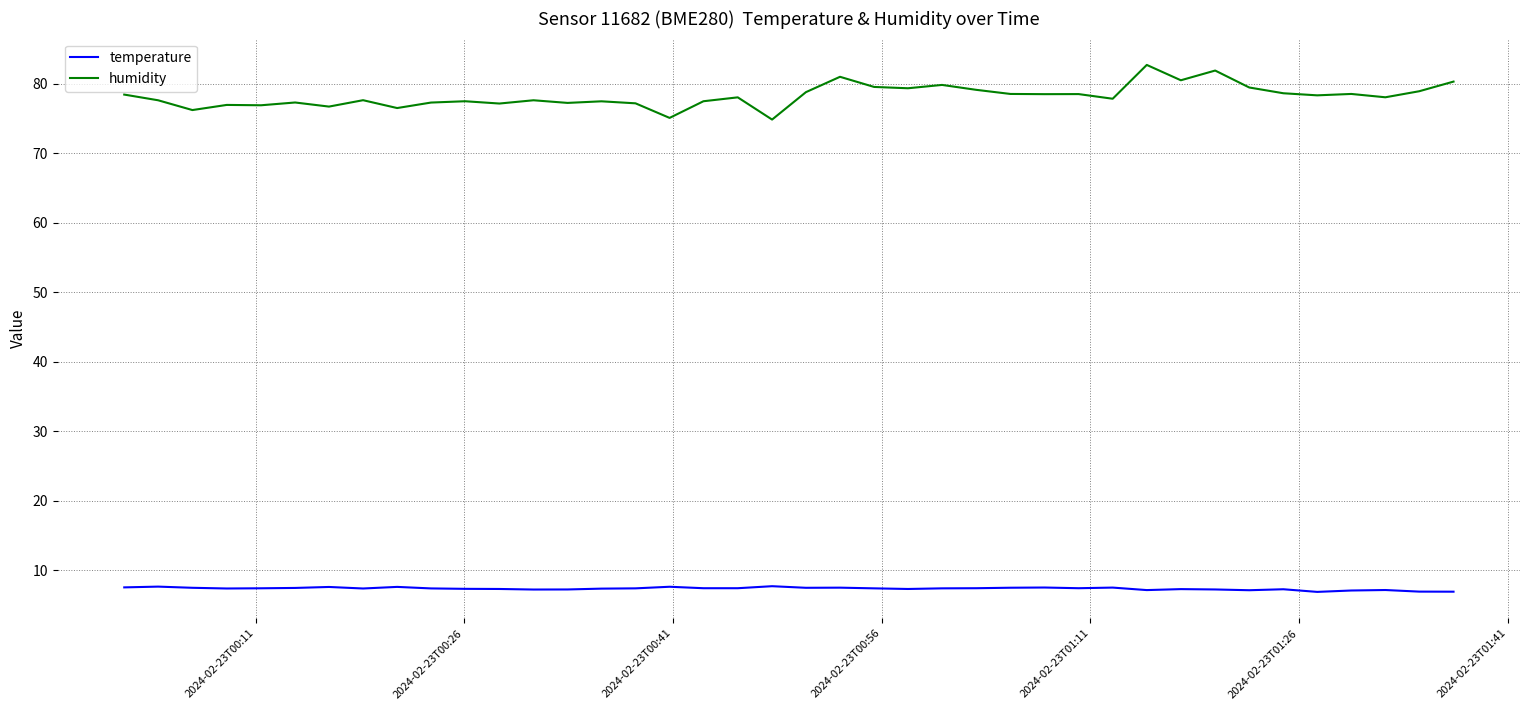

Rank the series by their maximum value, from highest to lowest.

humidity, temperature